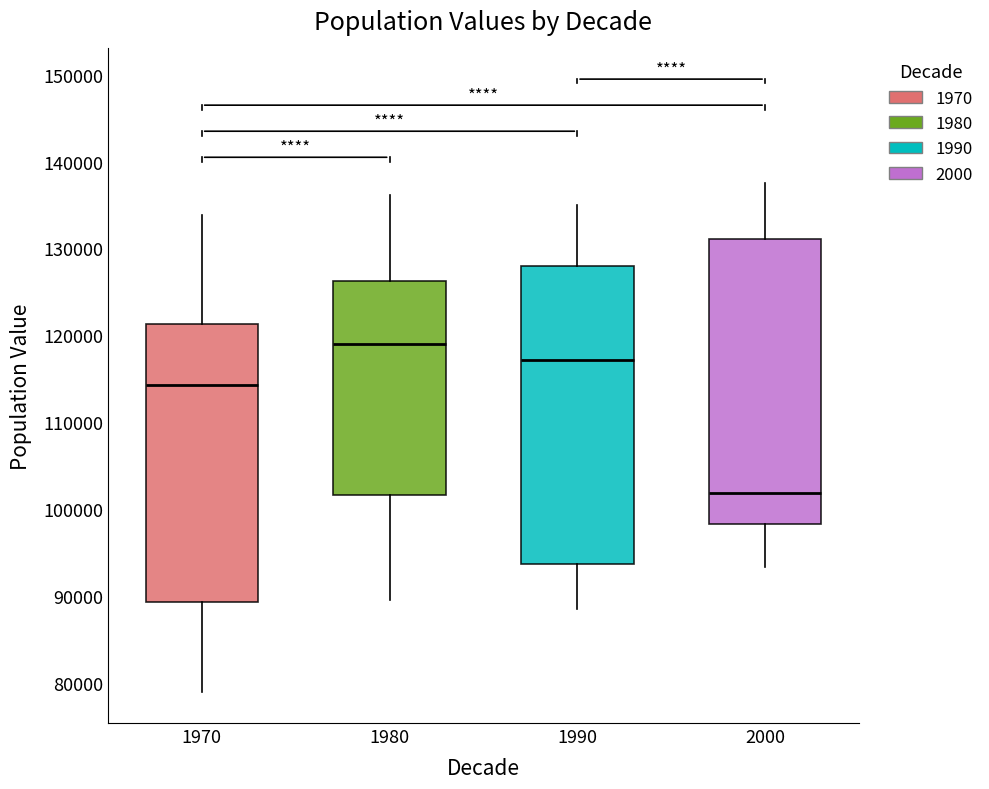

Reading left to right, transcribe this box plot: for each box, give where its median line is, the range the box spans, and where its two whiskers end, as read against the y-axis. The values are not printed on the chart, so give them approximately, as read against the axis.

1970: median 114000, box 89000 to 121000, whiskers 79000 to 134000
1980: median 119000, box 102000 to 126000, whiskers 90000 to 136000
1990: median 117000, box 94000 to 128000, whiskers 88000 to 135000
2000: median 102000, box 98000 to 131000, whiskers 93000 to 138000